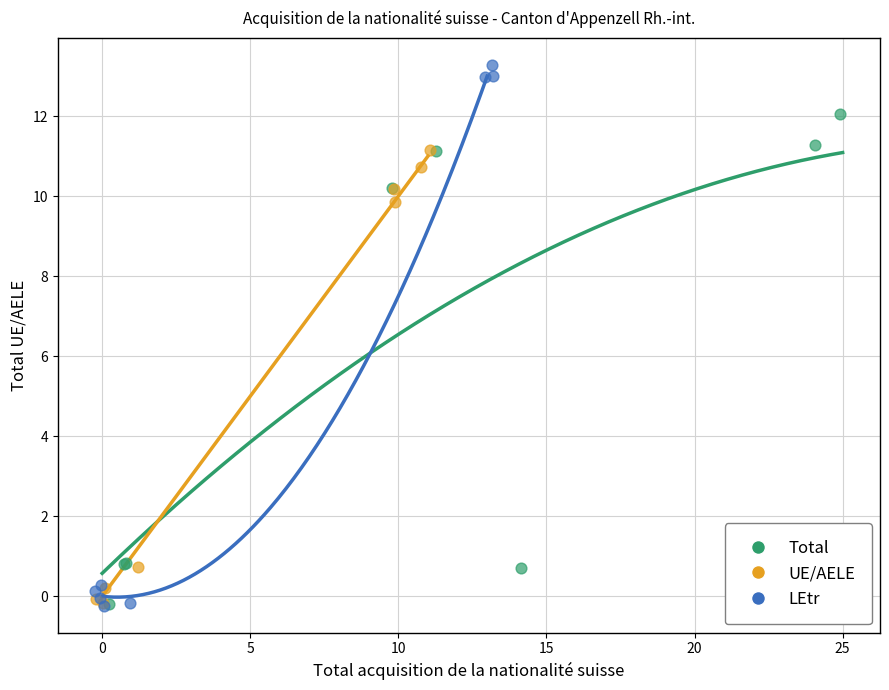

Which series has the largest Y range (max minus min)?

LEtr